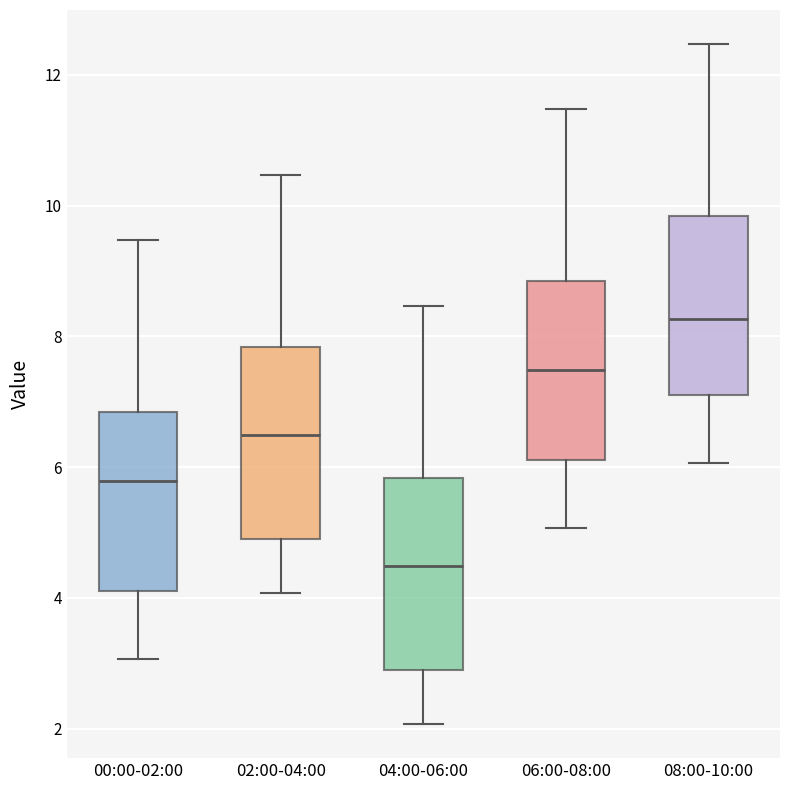

Reading left to right, read every box against the y-axis: the position of its median line, the range the box covers, and the ends of its whiskers. The values are not printed on the chart, so give them approximately, as read against the axis.

00:00-02:00: median 5.8, box 4.2 to 6.8, whiskers 3.0 to 9.4
02:00-04:00: median 6.4, box 4.8 to 7.8, whiskers 4.0 to 10.4
04:00-06:00: median 4.4, box 2.8 to 5.8, whiskers 2.0 to 8.4
06:00-08:00: median 7.4, box 6.2 to 8.8, whiskers 5.0 to 11.4
08:00-10:00: median 8.2, box 7.2 to 9.8, whiskers 6.0 to 12.4